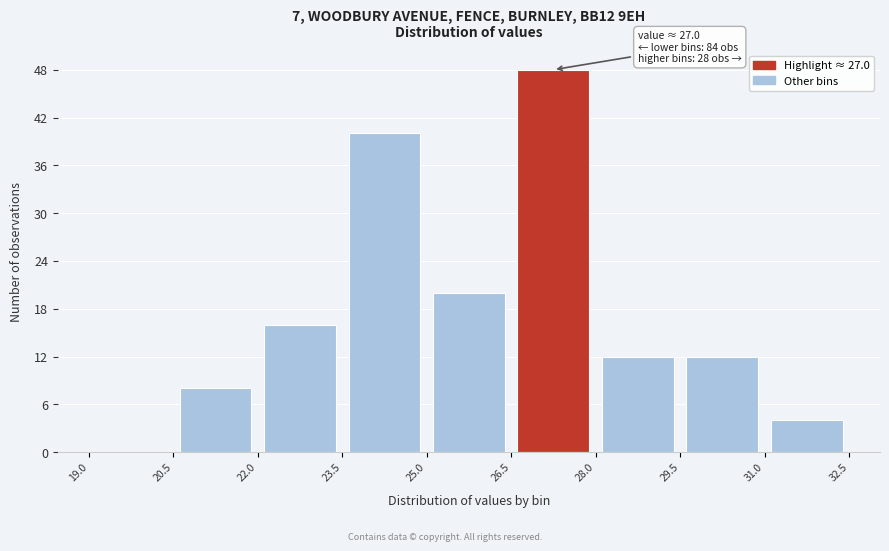

Over which range of the x-axis is the bar tallest?

26.5 to 28.0